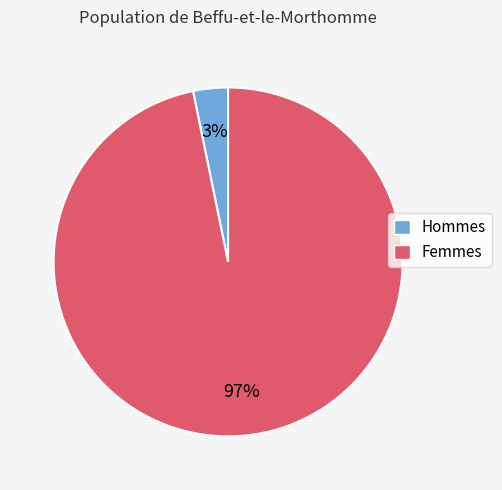

Is there any slice that represents more than half of the pie?

Yes